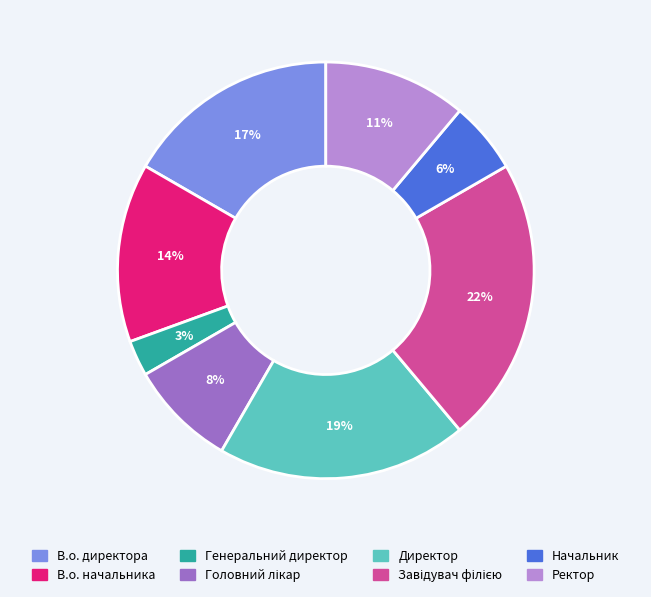

Which has a higher value, В.о. начальника or Ректор?

В.о. начальника